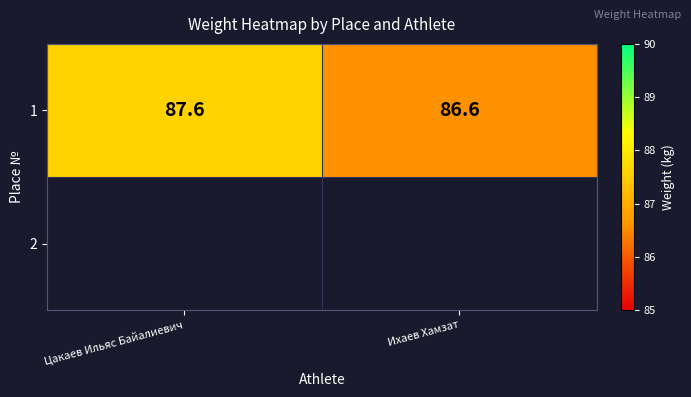

What is the difference between the values at Ихаев Хамзат and Цакаев Ильяс Байалиевич?

1.0